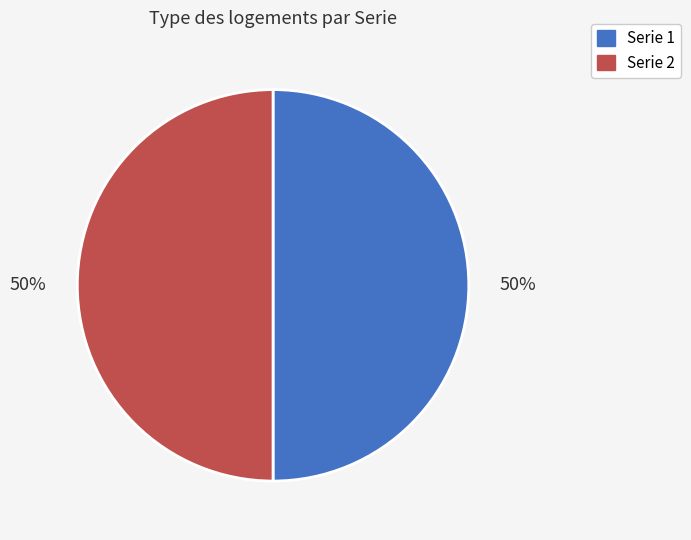

Approximately how many times larger is the value at Serie 1 compared to Serie 2?

1.0